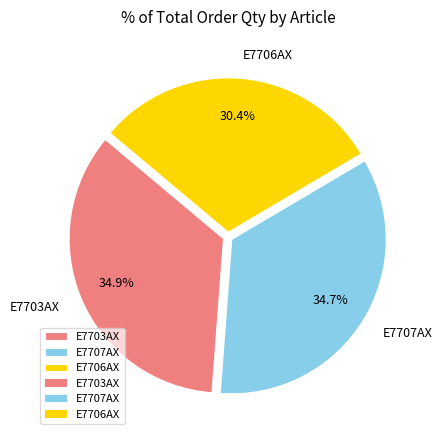

What portion of the pie excludes E7707AX?

65.3%